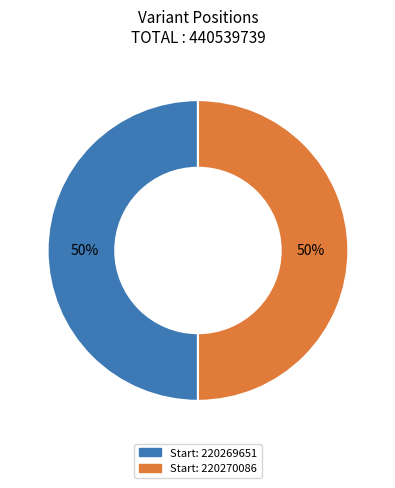

To the nearest percent, what is the average slice percentage?

50%